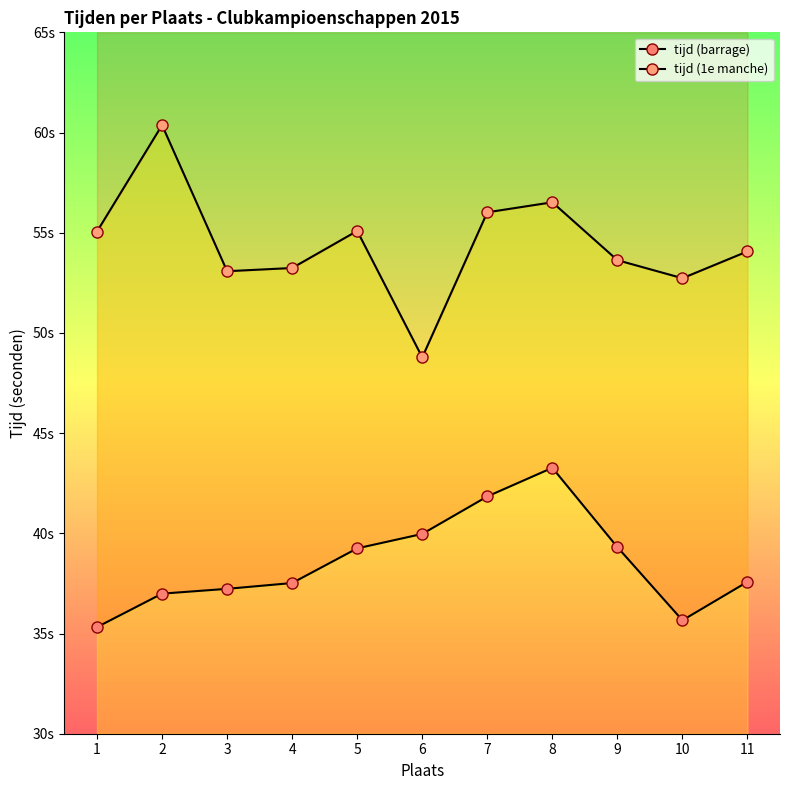

Reading left to right, what are all the values shown in this chart?

tijd (barrage): 35.3	37.0	37.2	37.5	39.2	40.0	41.8	43.3	39.3	35.7	37.6
tijd (1e manche): 55.1	60.4	53.1	53.2	55.1	48.8	56.0	56.5	53.6	52.7	54.1